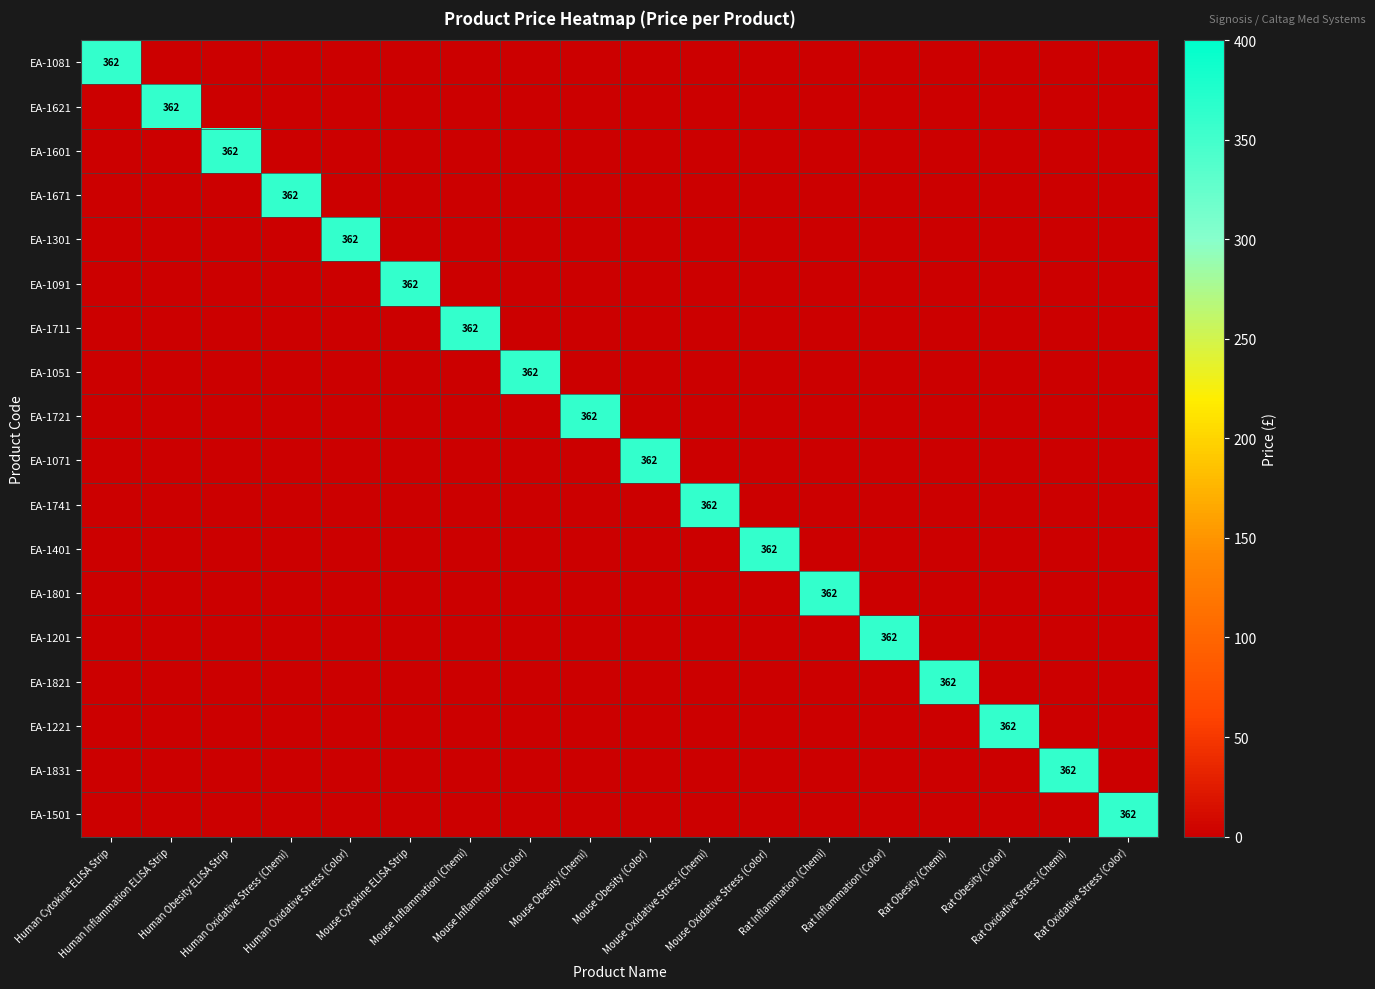

Where is EA-1821 nearest to the value 181?

Human Cytokine ELISA Strip